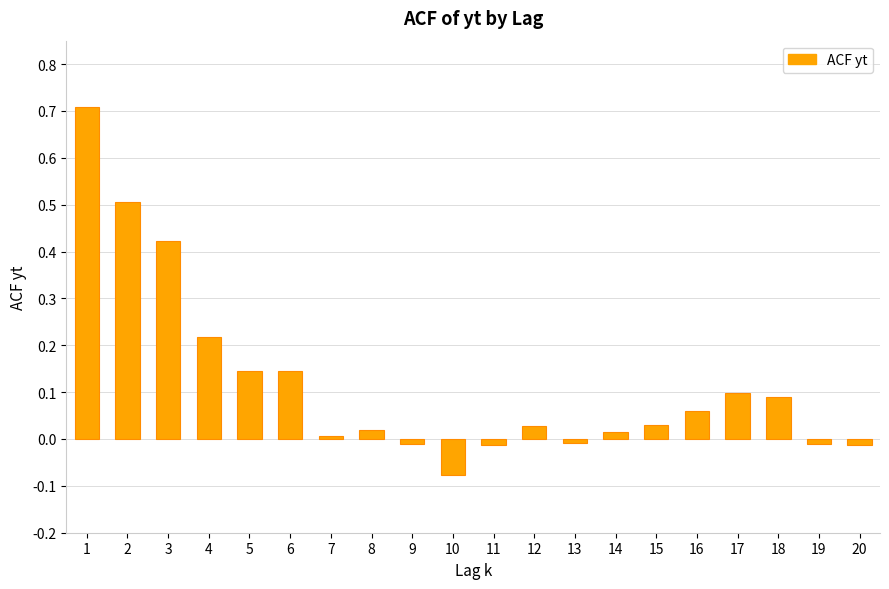

How many values are below zero?

6